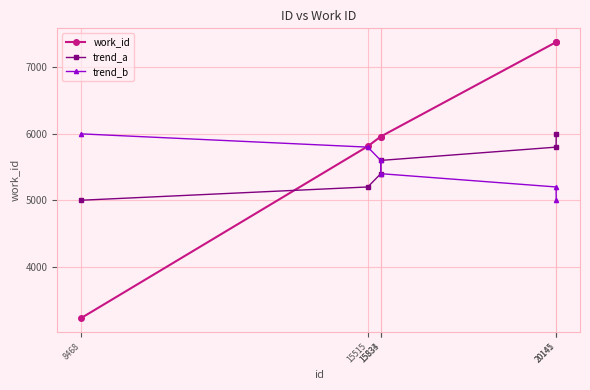

Is the value of work_id at 15515 greater than the value of trend_b at 15834?

Yes